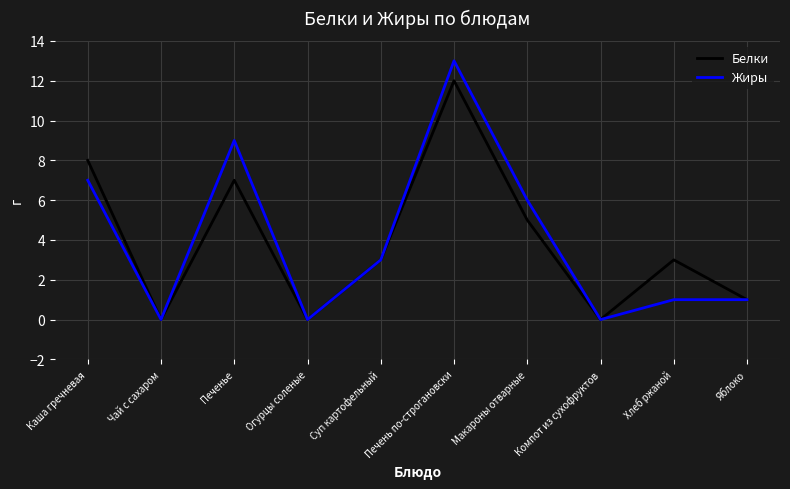

What is the difference between the Белки values at Каша гречневая and Печенье?

1